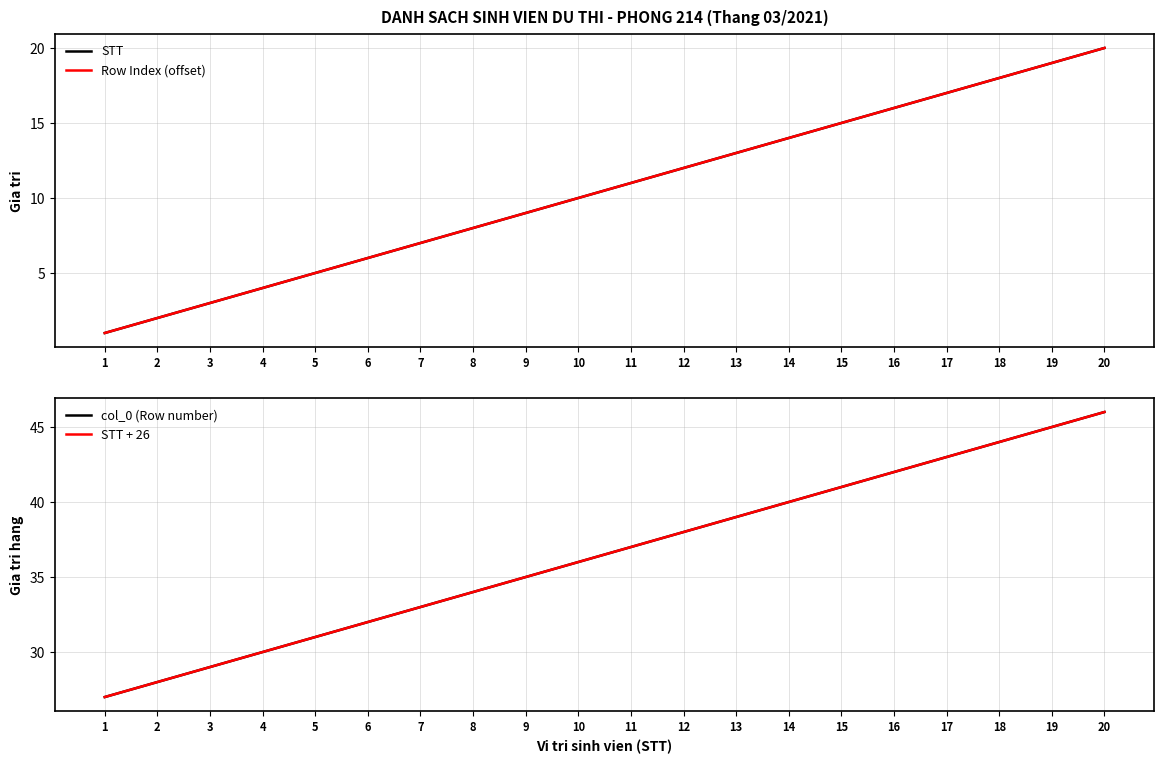

What is the value of the STT point at the 2nd from the left?

2